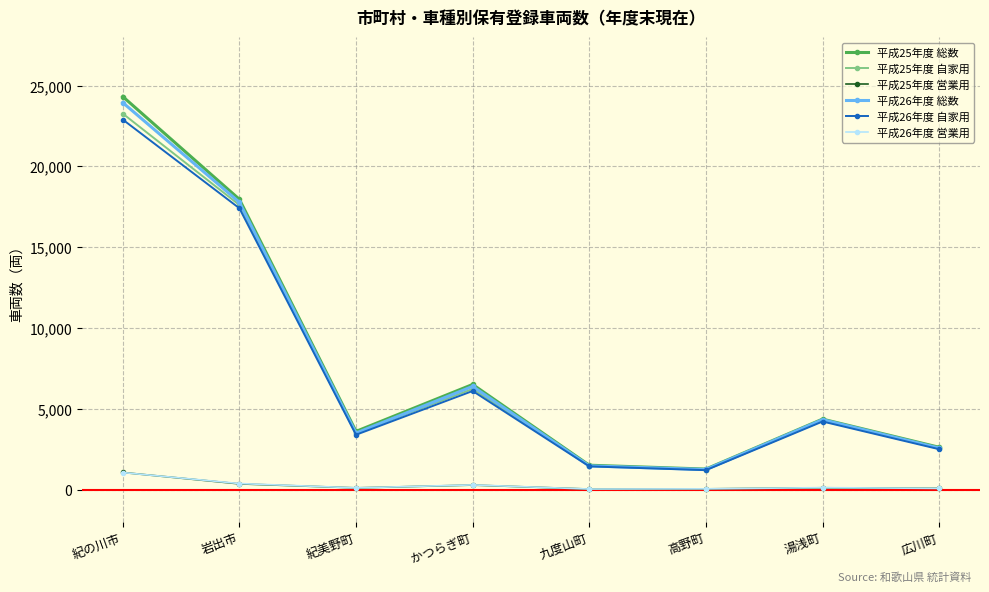

What is the value of the 平成26年度 総数 point at the 3rd from the left?

3493